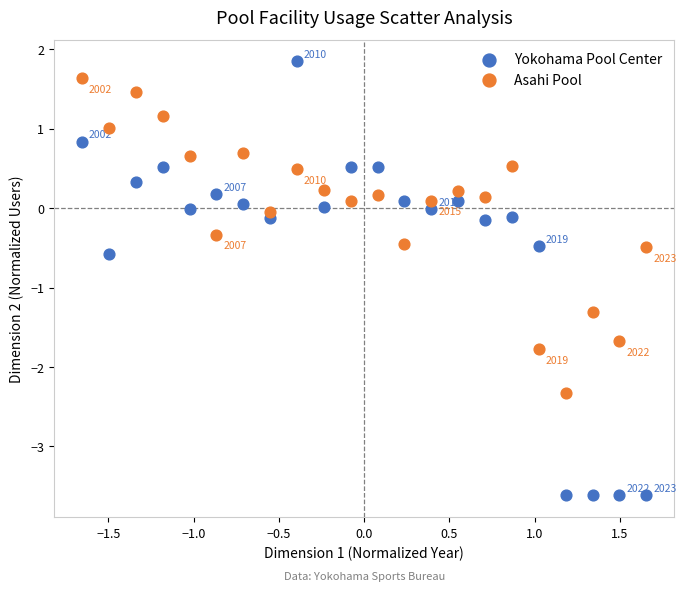

What is the X range (max minus min) for the scatter plot?

3.3